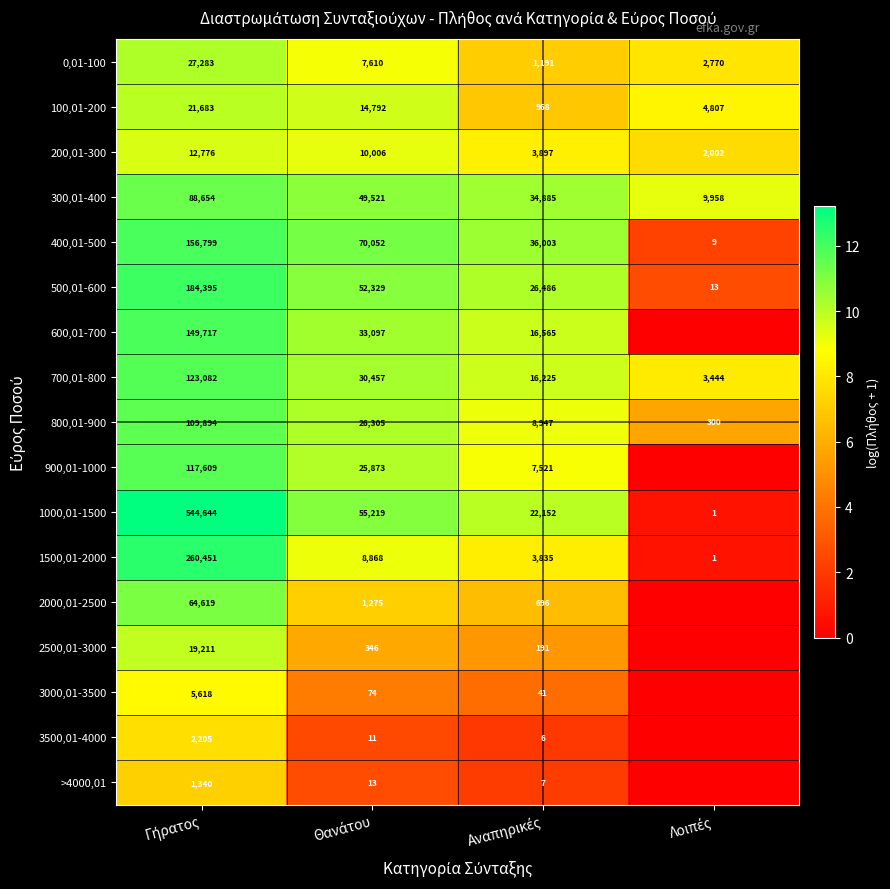

What is the maximum value for 1000,01-1500?

544644